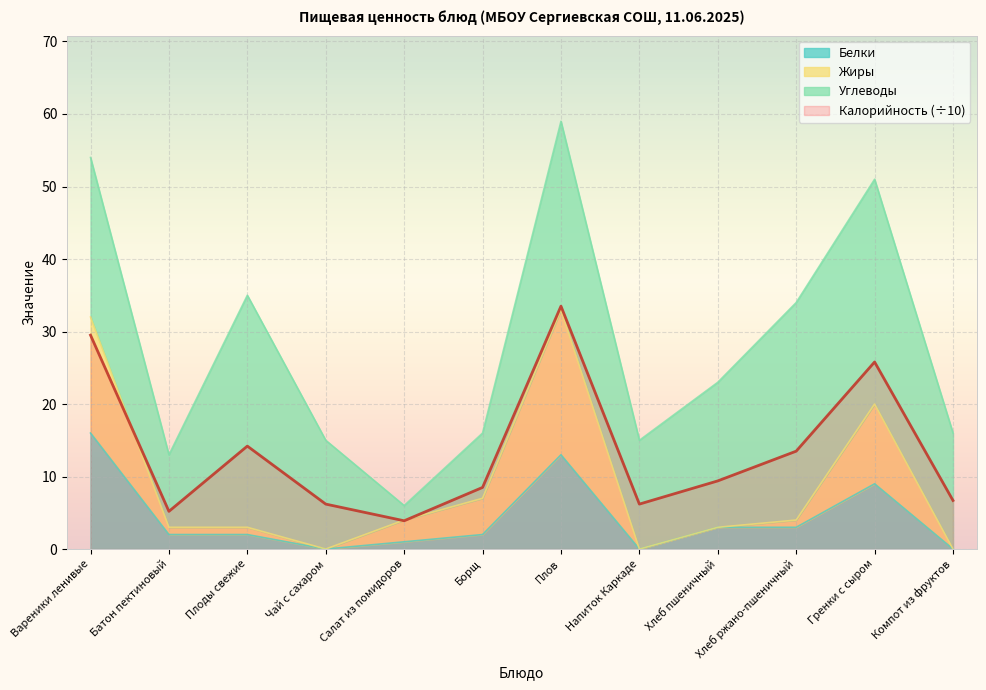

What is the highest value of the Калорийность (÷10) series?

33.5